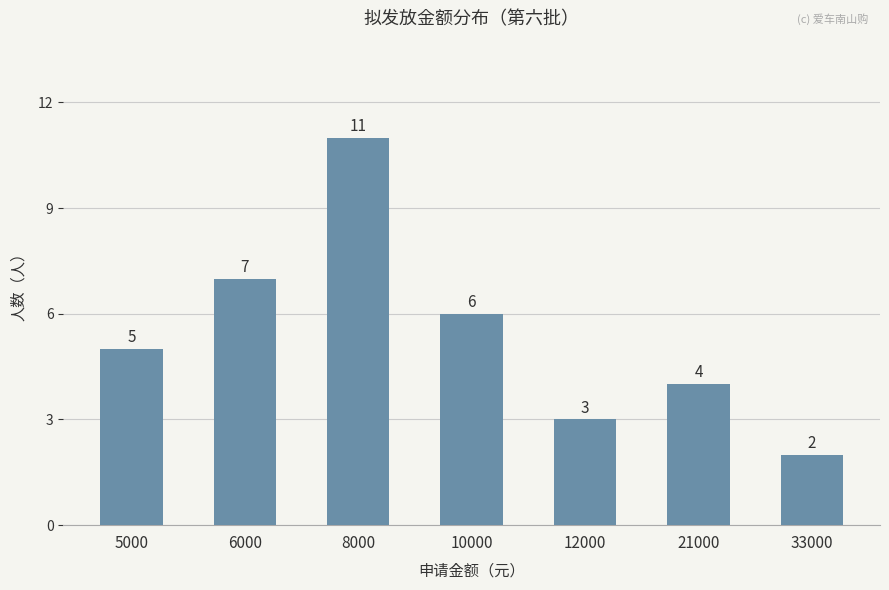

What is the sum of the values at 33000 and 21000?

6